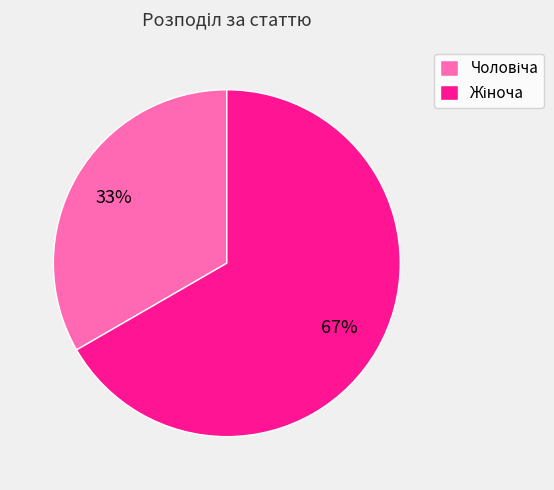

Is there a majority slice in this chart?

Yes